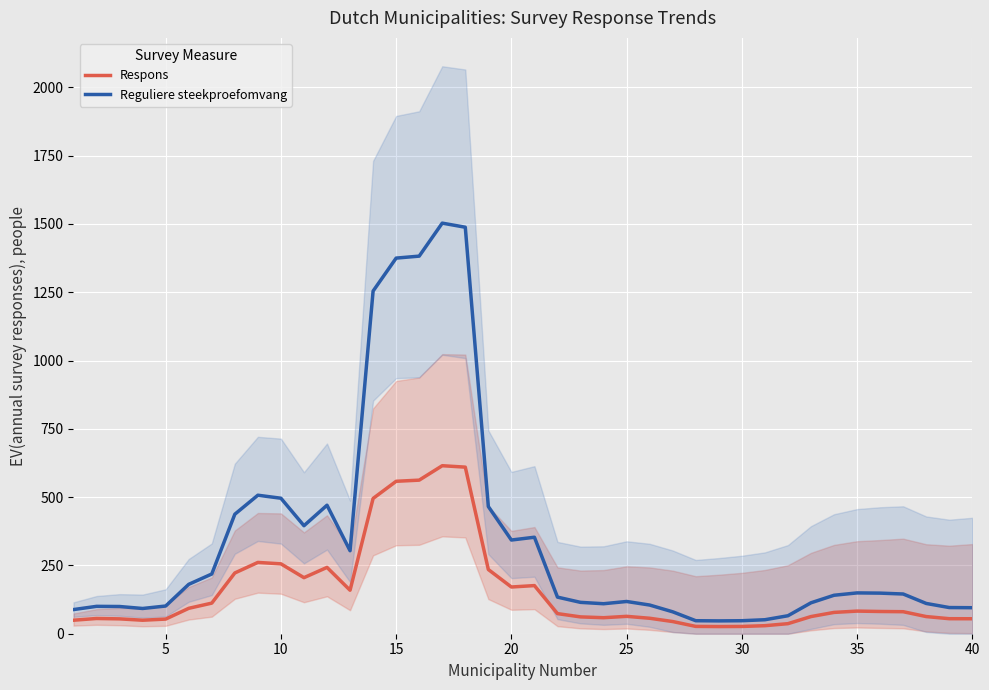

What is the maximum value for Reguliere steekproefomvang?

1503.0